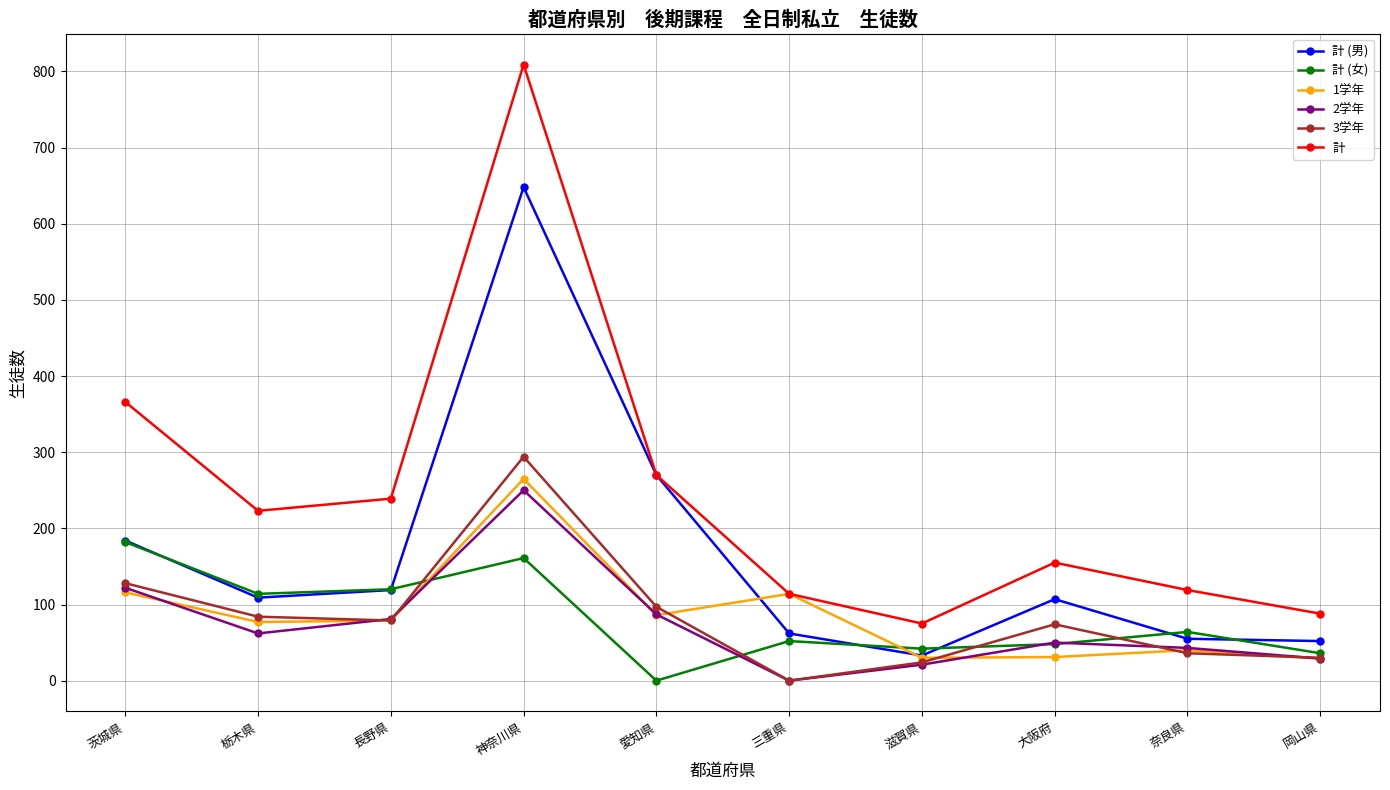

List the series in order of their peak value, highest first.

計, 計 (男), 3学年, 1学年, 2学年, 計 (女)